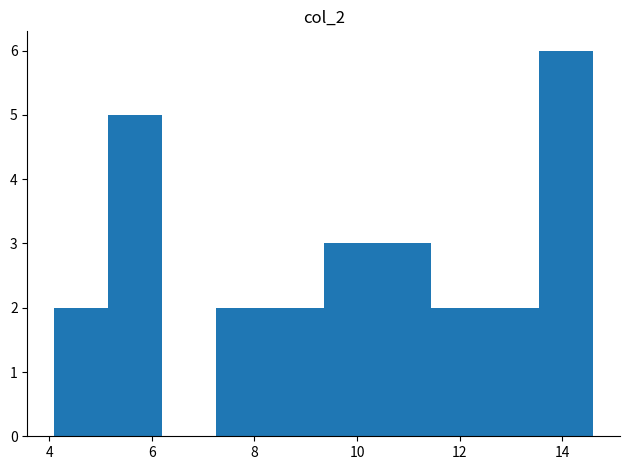

Reading left to right, transcribe this chart: for each bar, give the range it covers on the x-axis and its height. Neither the bar edges nor the heights are printed on the chart, so give them approximately, as read against the axes.

4.10 to 5.15: 2
5.15 to 6.20: 5
6.20 to 7.25: 0
7.25 to 8.30: 2
8.30 to 9.35: 2
9.35 to 10.40: 3
10.40 to 11.45: 3
11.45 to 12.50: 2
12.50 to 13.55: 2
13.55 to 14.60: 6